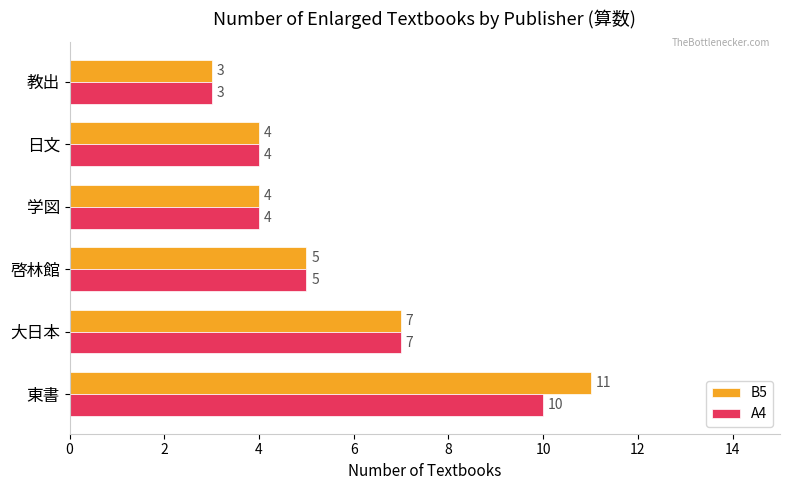

How many data points does each series have?

6